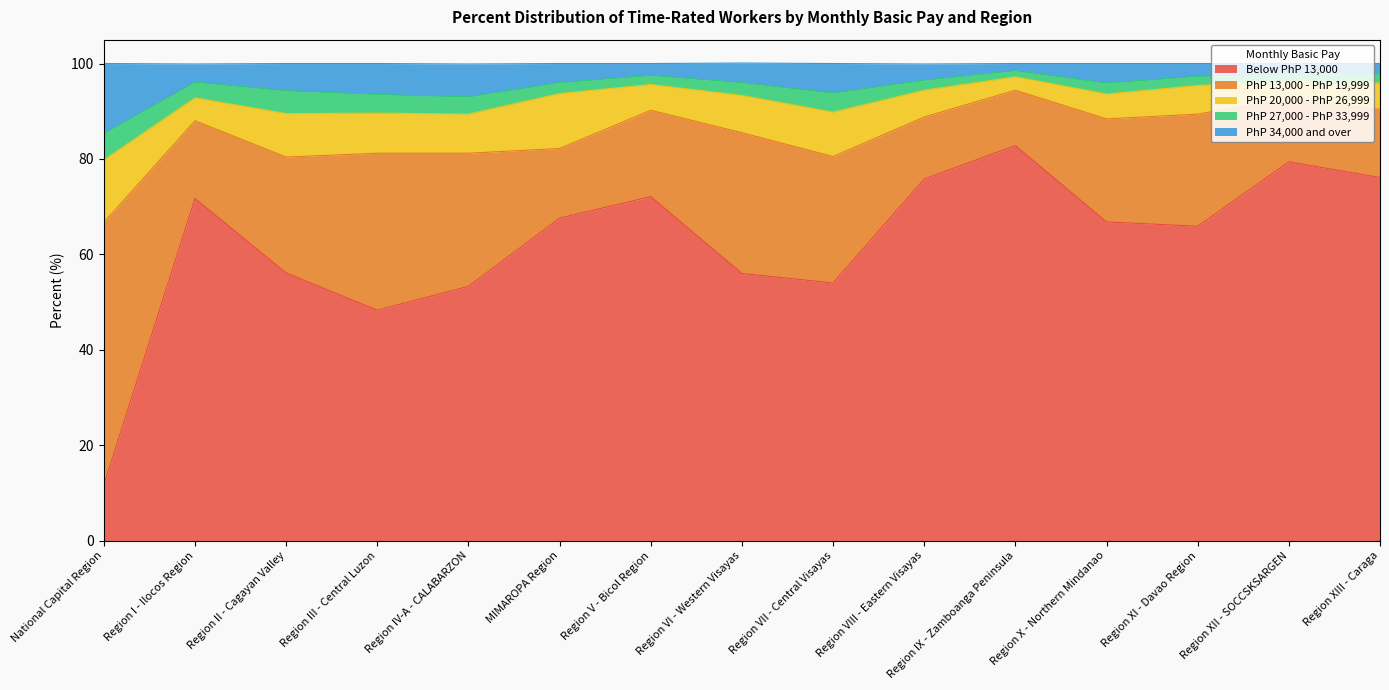

Is the value of PhP 13,000 - PhP 19,999 at MIMAROPA Region greater than the value of Below PhP 13,000 at Region XII - SOCCSKSARGEN?

No